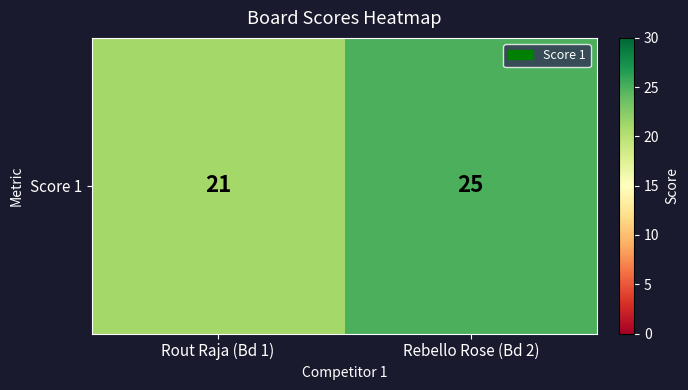

At which category does the chart reach its peak across all series?

Rebello Rose (Bd 2)